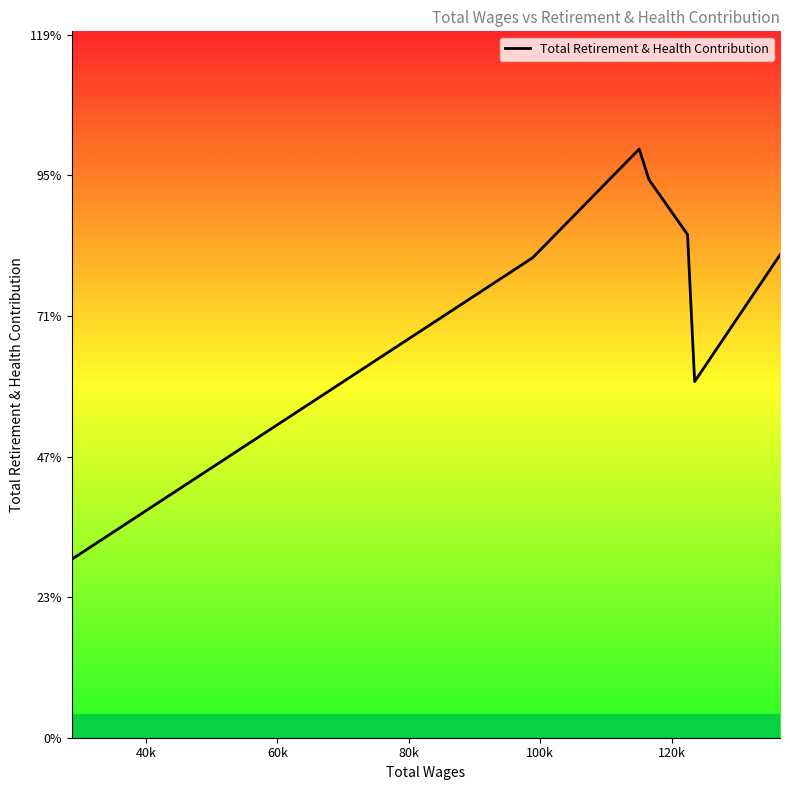

Does the chart display data point markers on the line(s)?

No